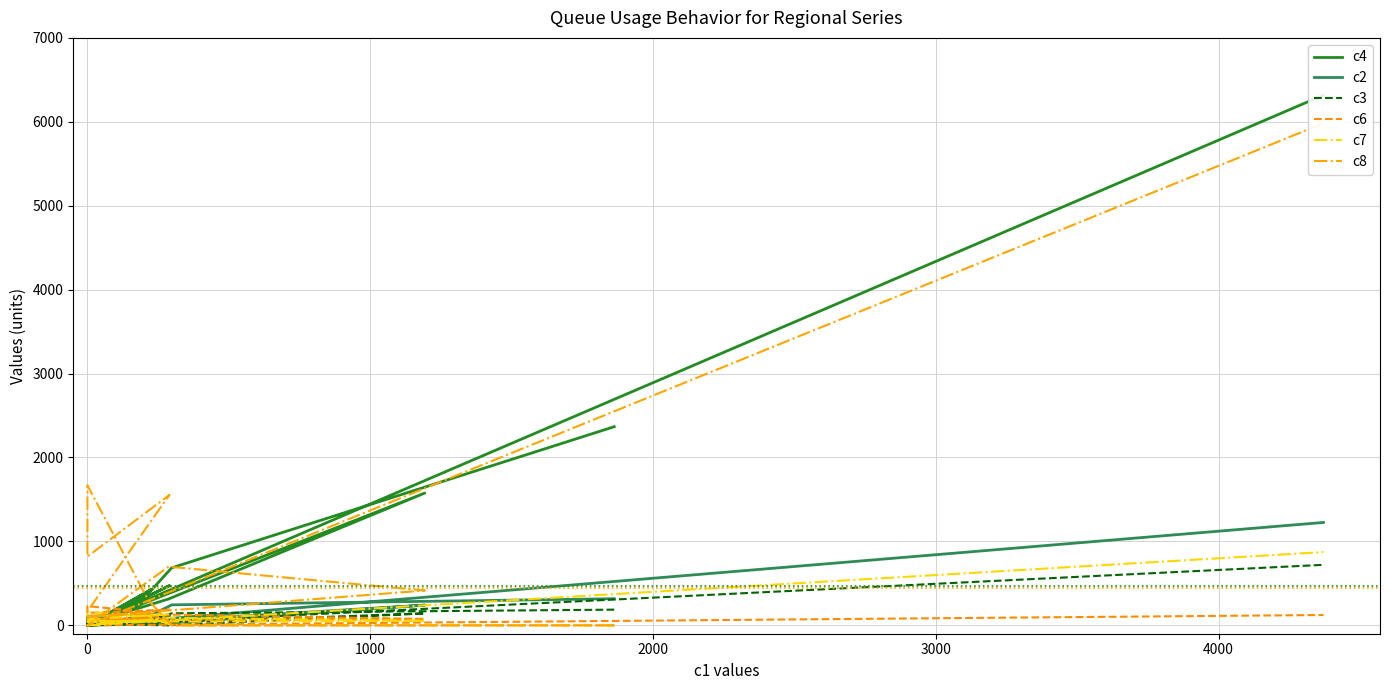

What are all the series names shown in the legend?

c4, c2, c3, c6, c7, c8